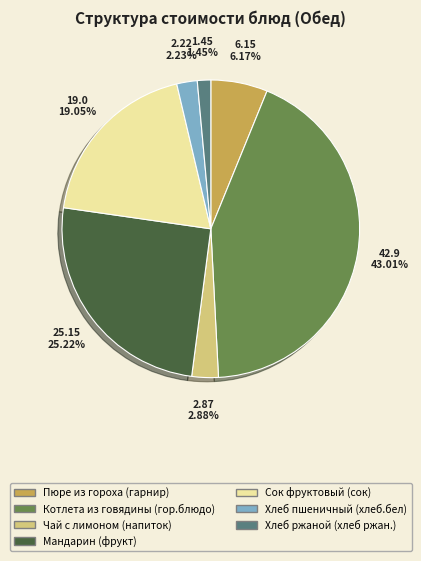

What percentage is the Хлеб пшеничный (хлеб.бел) slice, to the nearest percent?

2%